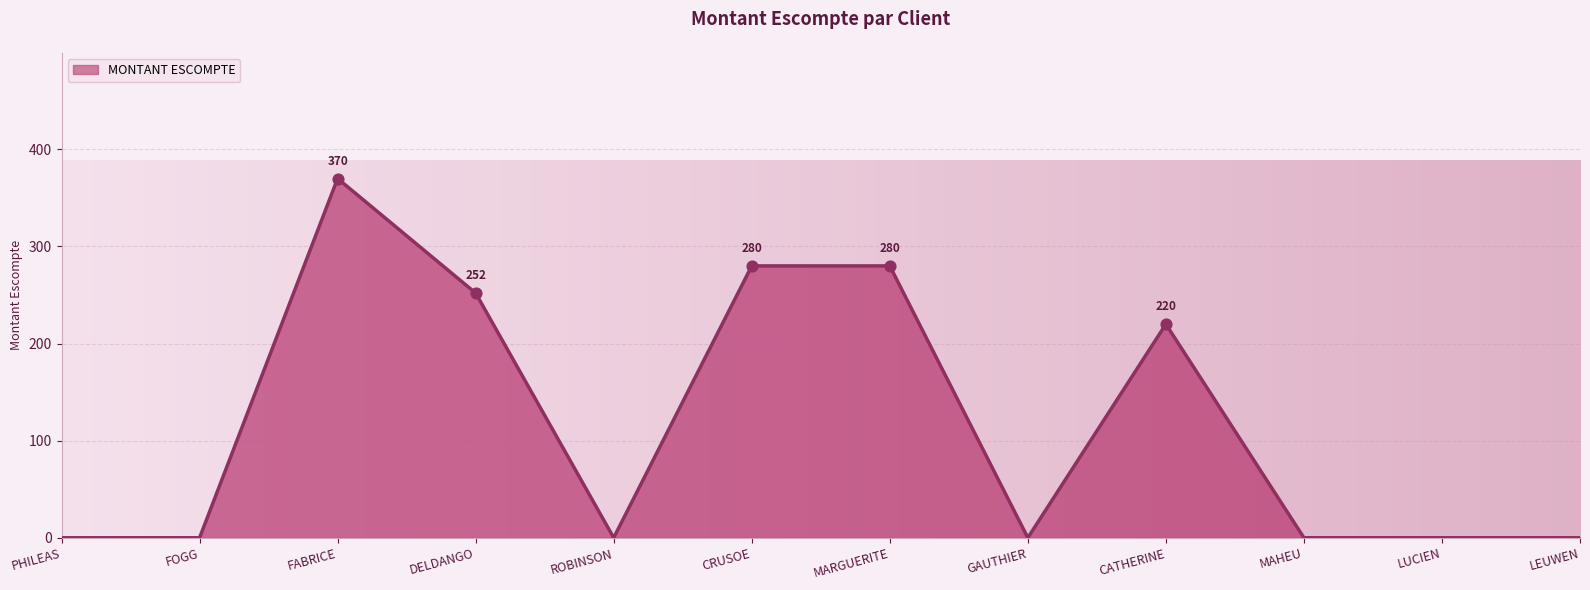

What is the change in value from PHILEAS to FABRICE?

+370